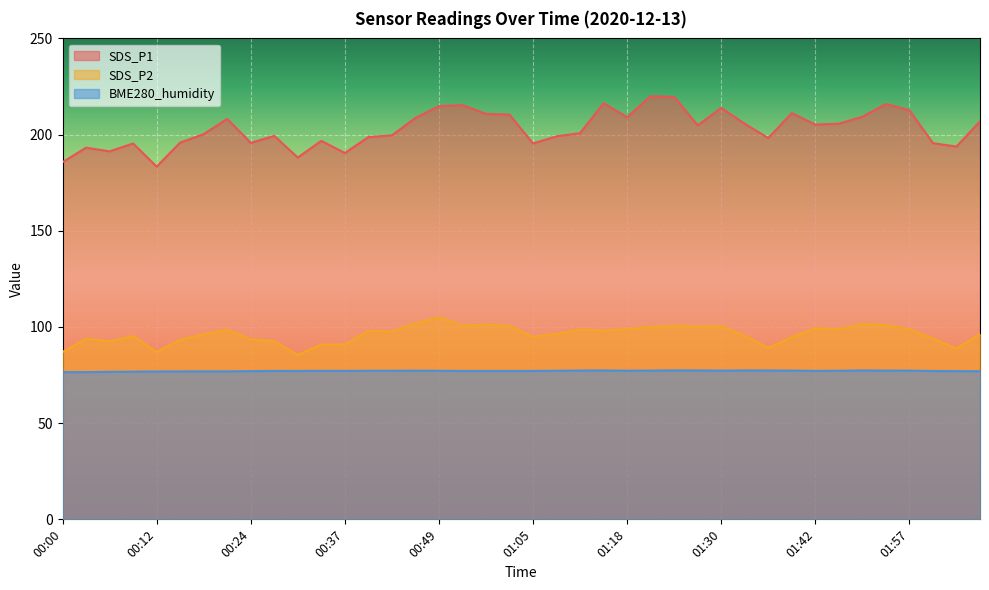

Reading right to left, list all the values displayed in this chart.

SDS_P1: 02:07=206.9	02:04=193.8	02:01=195.6	01:57=212.7	01:54=215.9	01:48=209.3	01:45=205.7	01:42=205.2	01:39=211.2	01:36=198.2	01:33=205.6	01:30=213.9	01:27=204.8	01:24=219.6	01:21=220.0	01:18=209.0	01:15=216.3	01:11=200.8	01:08=199.1	01:05=195.4	00:58=210.4	00:55=210.8	00:52=215.3	00:49=214.8	00:46=208.6	00:43=199.6	00:40=198.7	00:37=190.4	00:34=196.8	00:31=188.1	00:28=199.3	00:24=195.7	00:21=208.2	00:18=200.2	00:15=195.8	00:12=183.4	00:09=195.4	00:06=191.3	00:03=193.2	00:00=185.7
SDS_P2: 02:07=96.3	02:04=88.8	02:01=93.9	01:57=98.7	01:54=101.0	01:48=101.5	01:45=98.7	01:42=99.5	01:39=94.7	01:36=89.1	01:33=95.4	01:30=100.5	01:27=100.2	01:24=100.8	01:21=100.0	01:18=98.9	01:15=98.0	01:11=98.8	01:08=96.4	01:05=94.9	00:58=100.5	00:55=101.2	00:52=100.8	00:49=105.0	00:46=101.9	00:43=97.7	00:40=98.0	00:37=90.9	00:34=90.8	00:31=85.4	00:28=92.7	00:24=93.6	00:21=98.6	00:18=96.2	00:15=93.3	00:12=87.0	00:09=95.3	00:06=92.5	00:03=93.9	00:00=87.0
BME280_humidity: 02:07=77.0	02:04=77.0	02:01=77.1	01:57=77.3	01:54=77.3	01:48=77.4	01:45=77.2	01:42=77.2	01:39=77.3	01:36=77.4	01:33=77.4	01:30=77.3	01:27=77.4	01:24=77.4	01:21=77.3	01:18=77.3	01:15=77.4	01:11=77.3	01:08=77.2	01:05=77.1	00:58=77.1	00:55=77.1	00:52=77.1	00:49=77.2	00:46=77.3	00:43=77.2	00:40=77.2	00:37=77.2	00:34=77.2	00:31=77.1	00:28=77.1	00:24=77.0	00:21=76.9	00:18=76.9	00:15=76.9	00:12=76.9	00:09=76.8	00:06=76.7	00:03=76.5	00:00=76.5